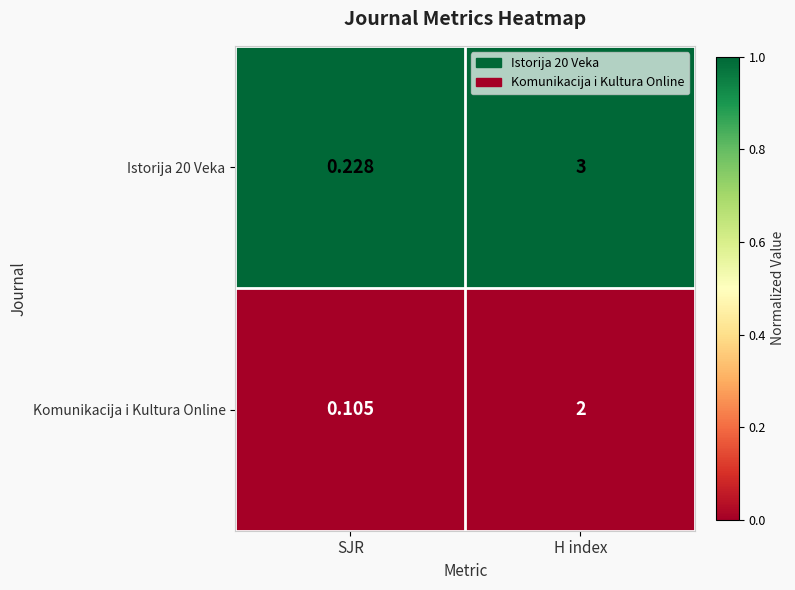

What is the difference between the highest and lowest values at H index?

1.0